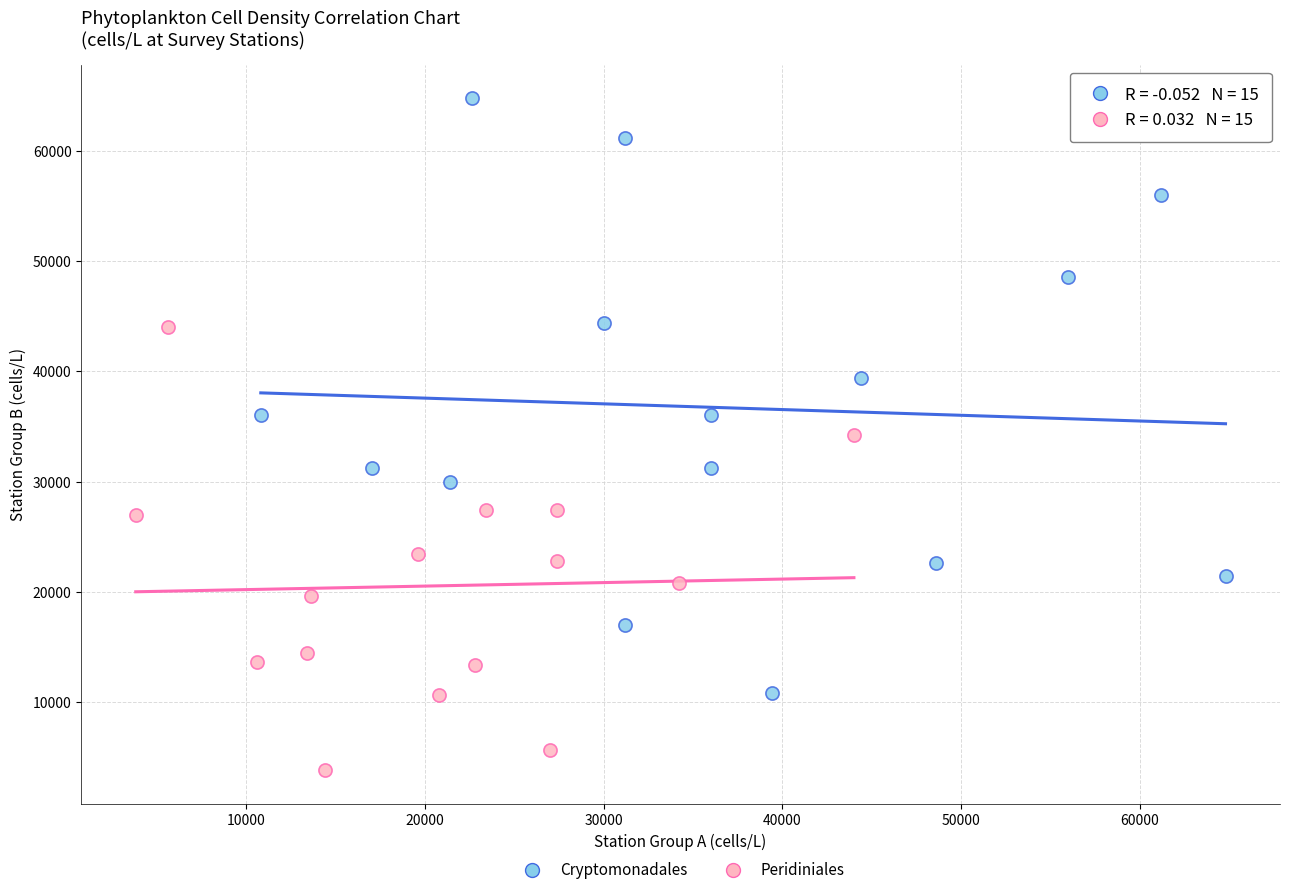

Which series contains the highest Y value?

Cryptomonadales